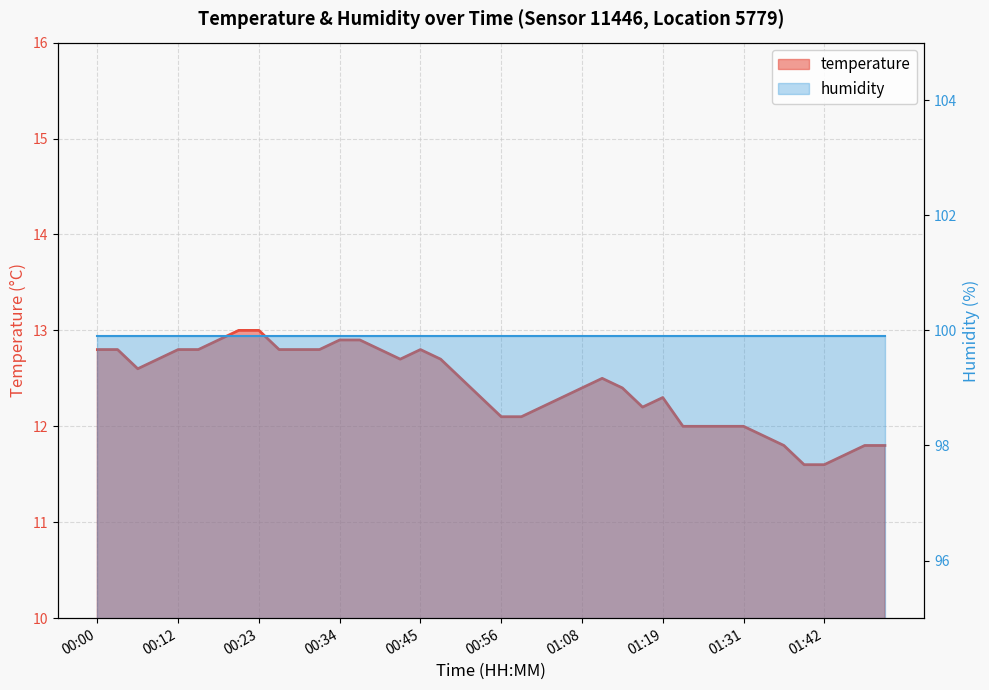

How many values exceed 12?

29